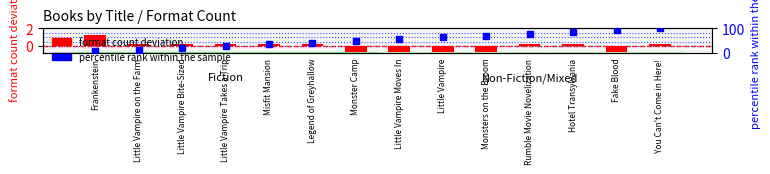

At how many categories does at least one series exceed 15?

12